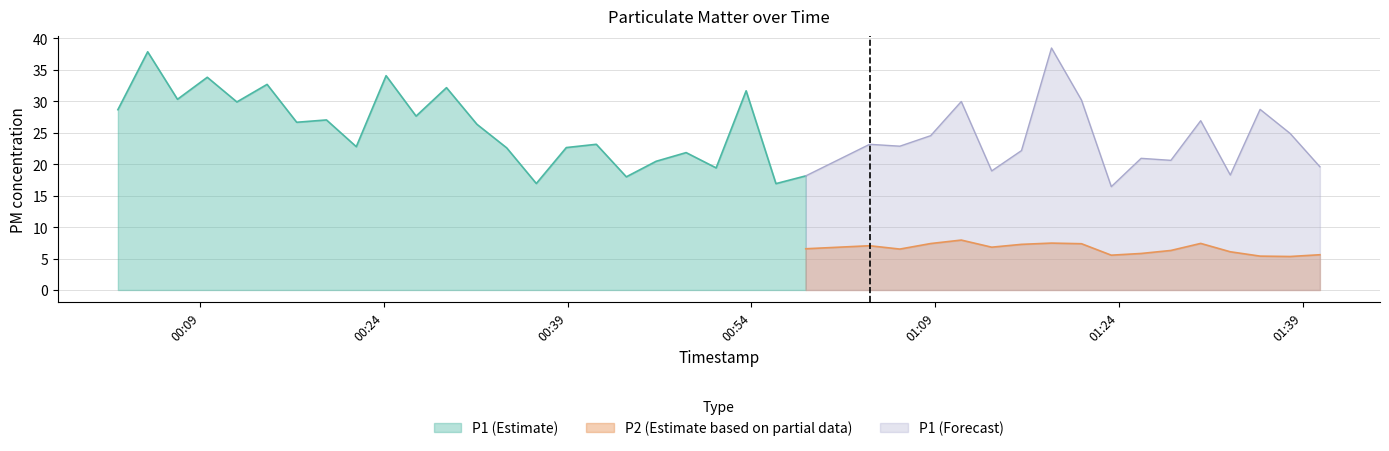

Is it true that P2 equals 5.3 at 2023-02-01T00:38:53?

False